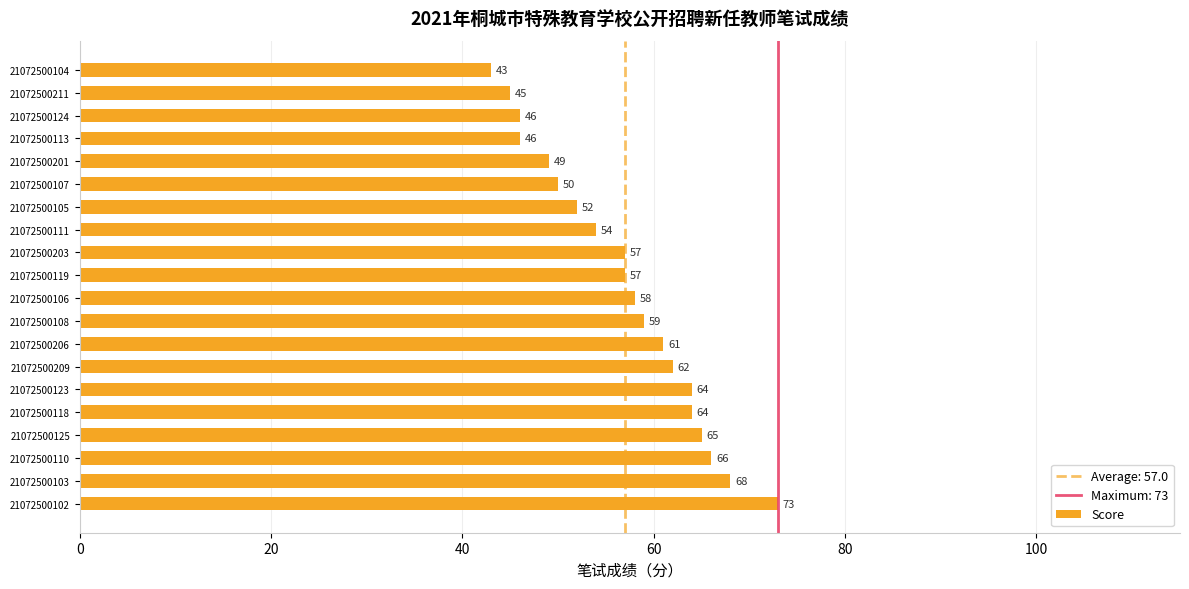

Which has a higher value, 21072500125 or 21072500118?

21072500125